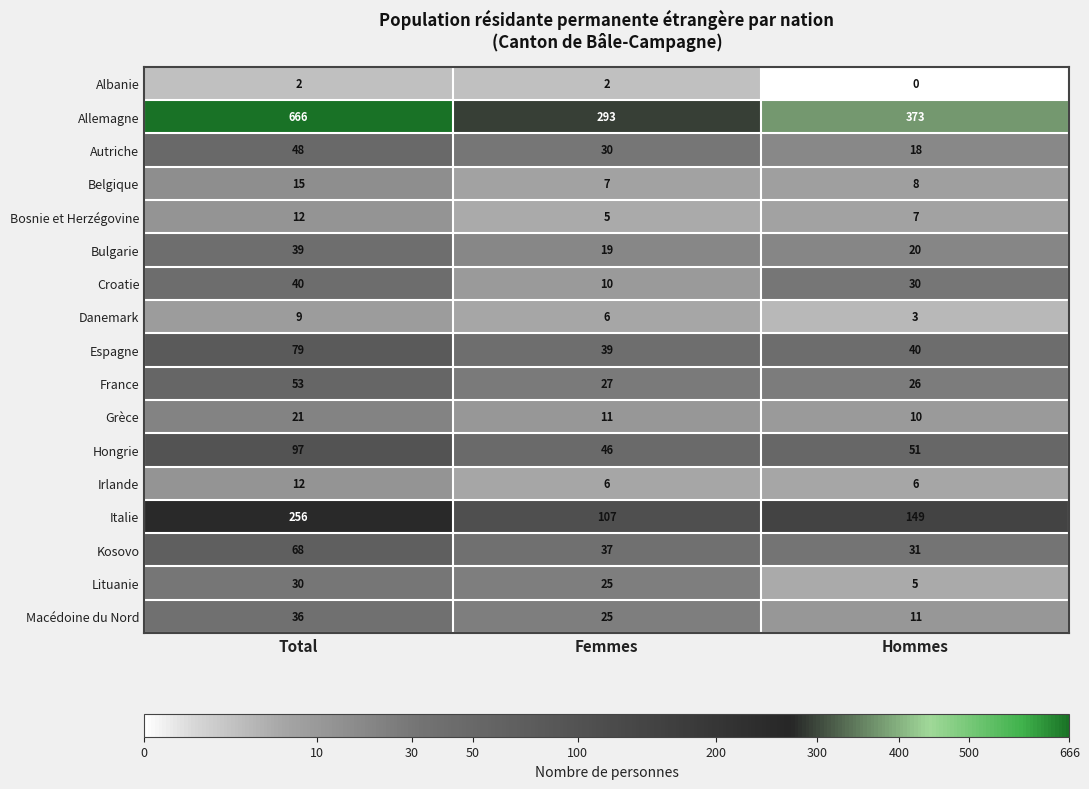

At which label does Italie first exceed 149?

Total